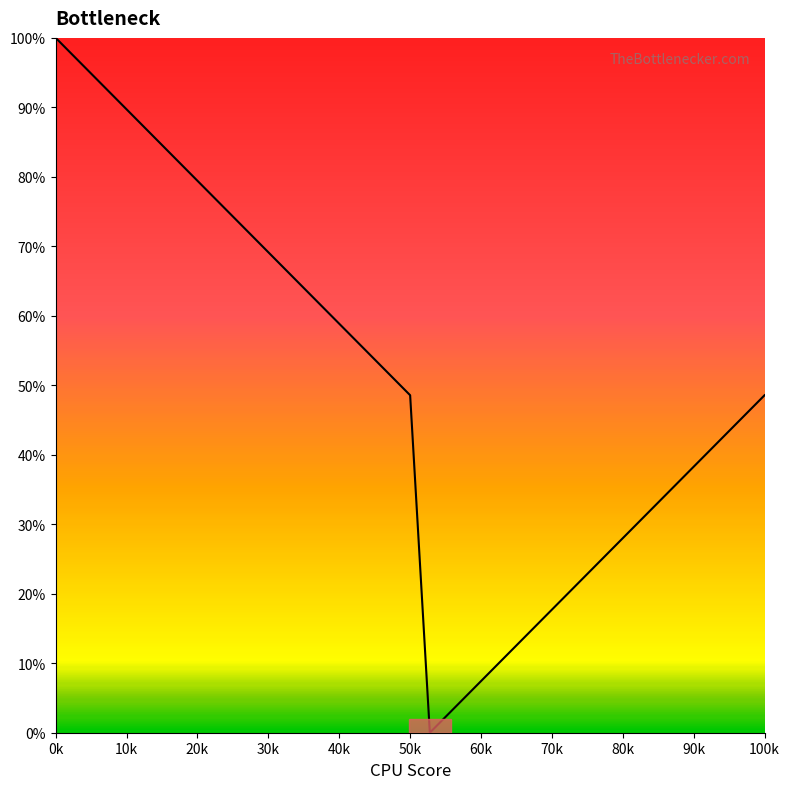

What is the greatest value displayed?

100.0